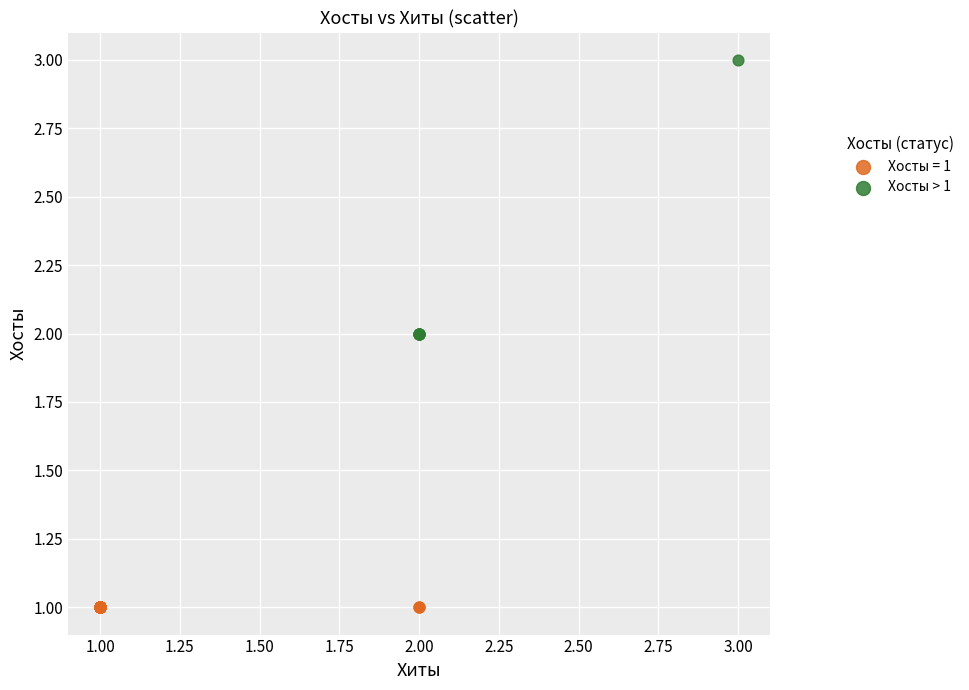

Which series contains the lowest Y value?

Хосты = 1